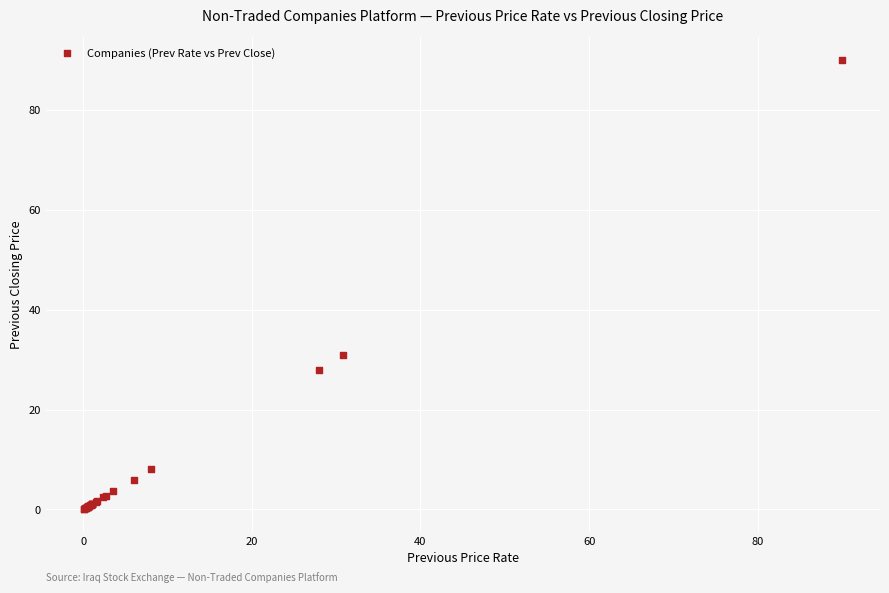

What Y value in the scatter plot is closest to 45?

31.0